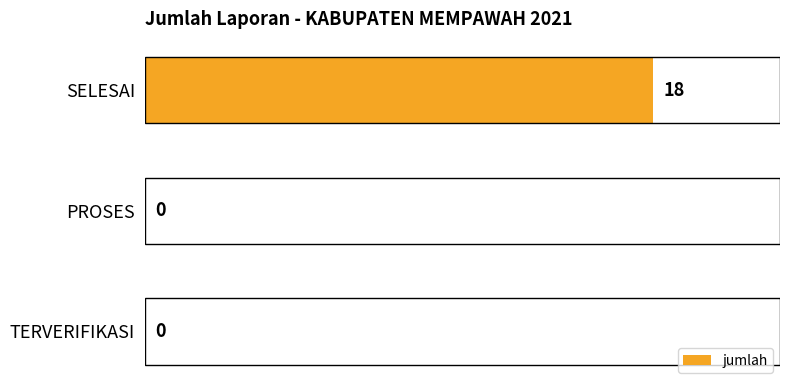

True or false: the data shows 7 at SELESAI.

False